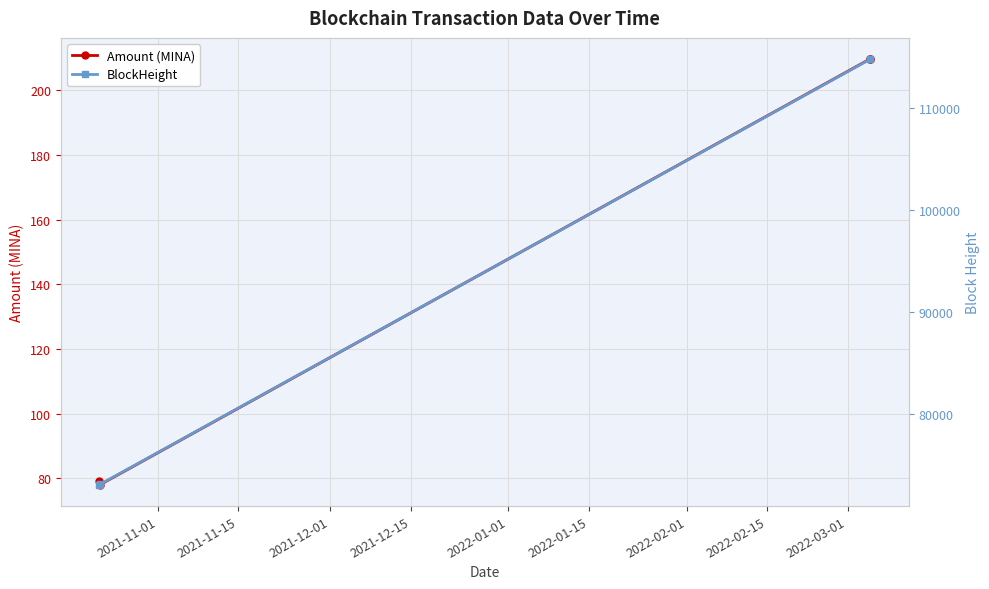

Which series has the widest spread of values?

BlockHeight